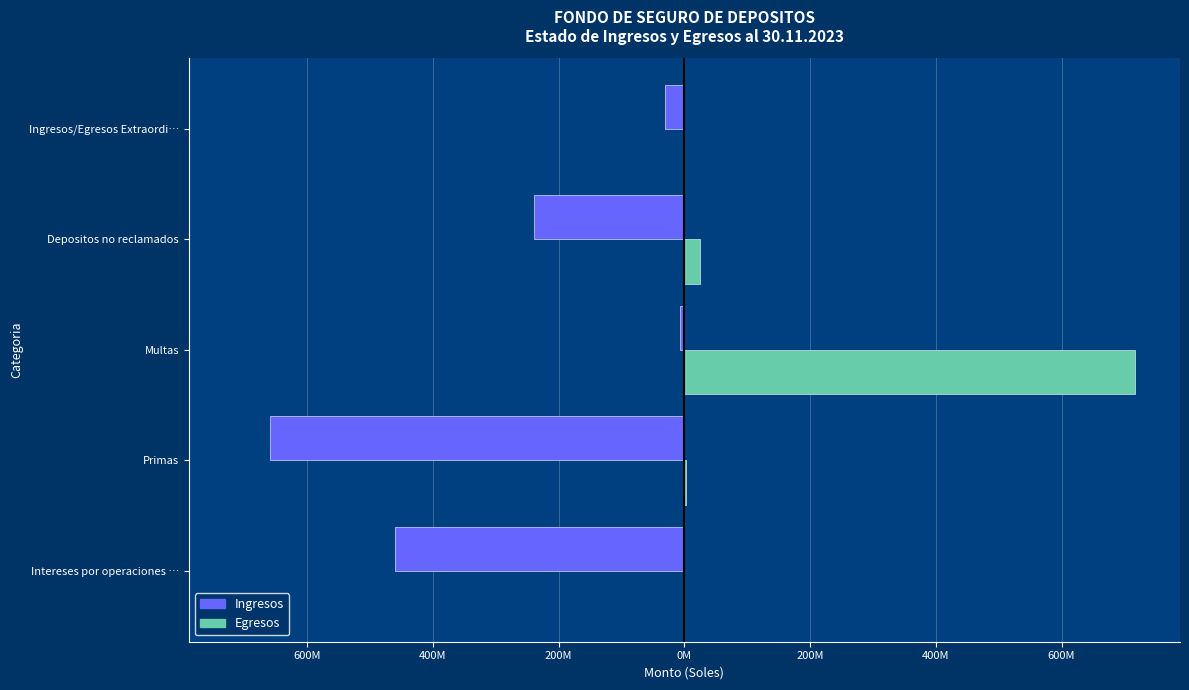

What are all the series names shown in the legend?

Ingresos, Egresos